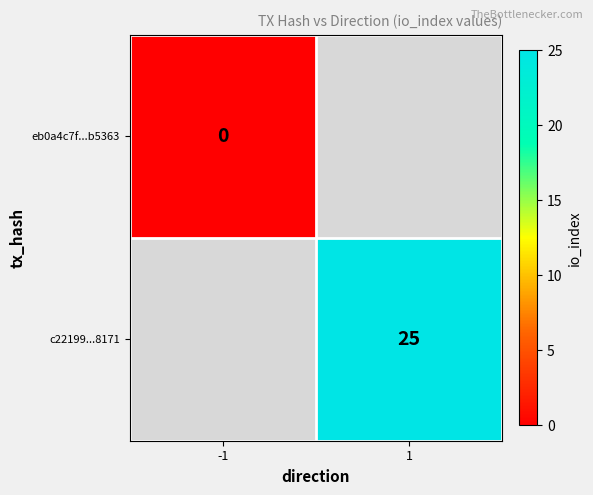

Is the value of c22199...8171 at 1 greater than the value of eb0a4c7f...b5363 at -1?

Yes